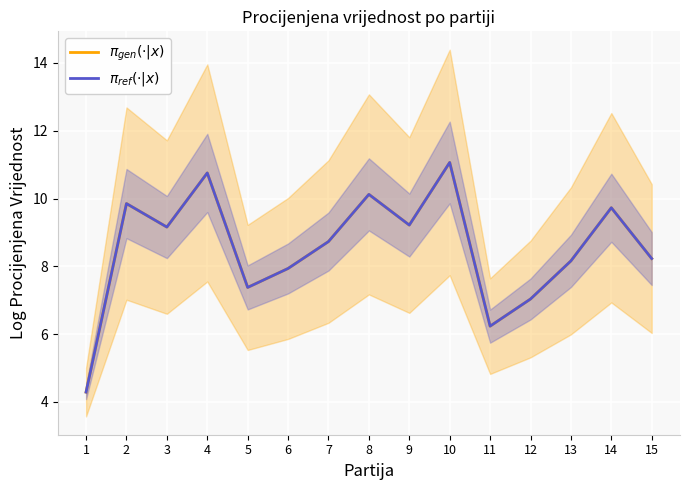

What is the total value across all series at 3?

18.3